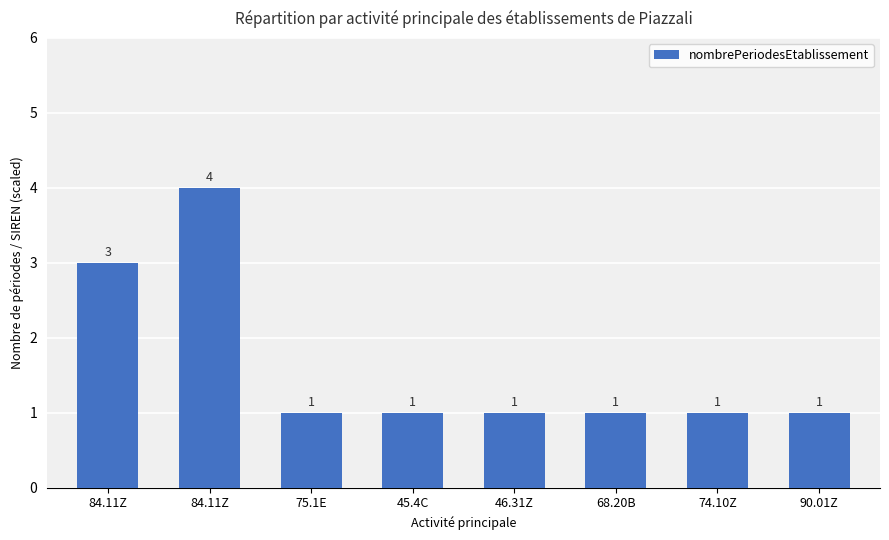

Count the number of values greater than 1.

2